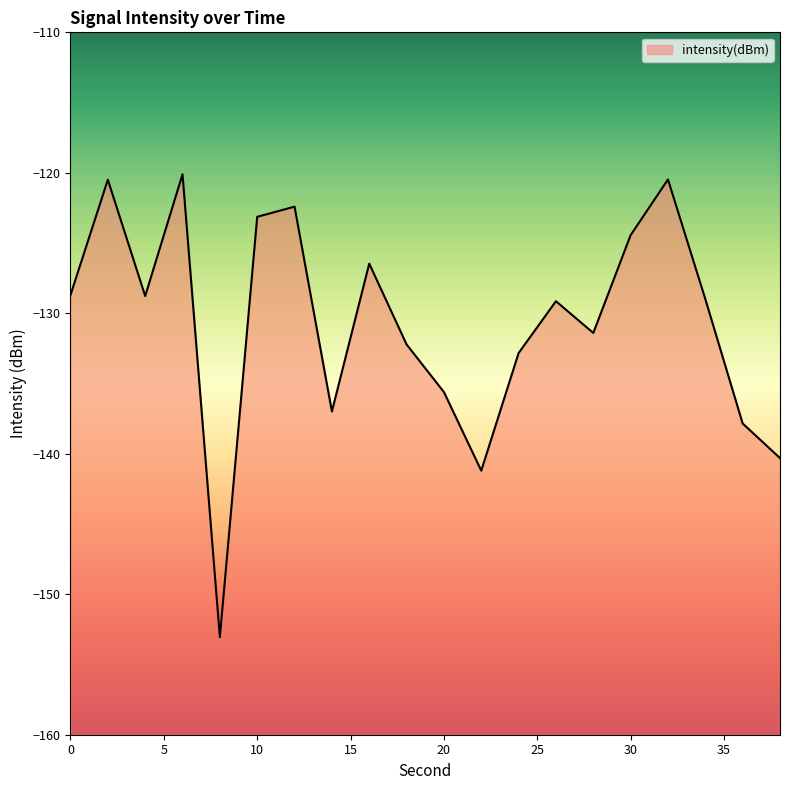

Reading left to right, extract all data points from this chart.

0=-128.7	2=-120.5	4=-128.8	6=-120.1	8=-153.1	10=-123.1	12=-122.4	14=-137.0	16=-126.5	18=-132.2	20=-135.6	22=-141.2	24=-132.8	26=-129.1	28=-131.4	30=-124.4	32=-120.5	34=-129.0	36=-137.8	38=-140.3